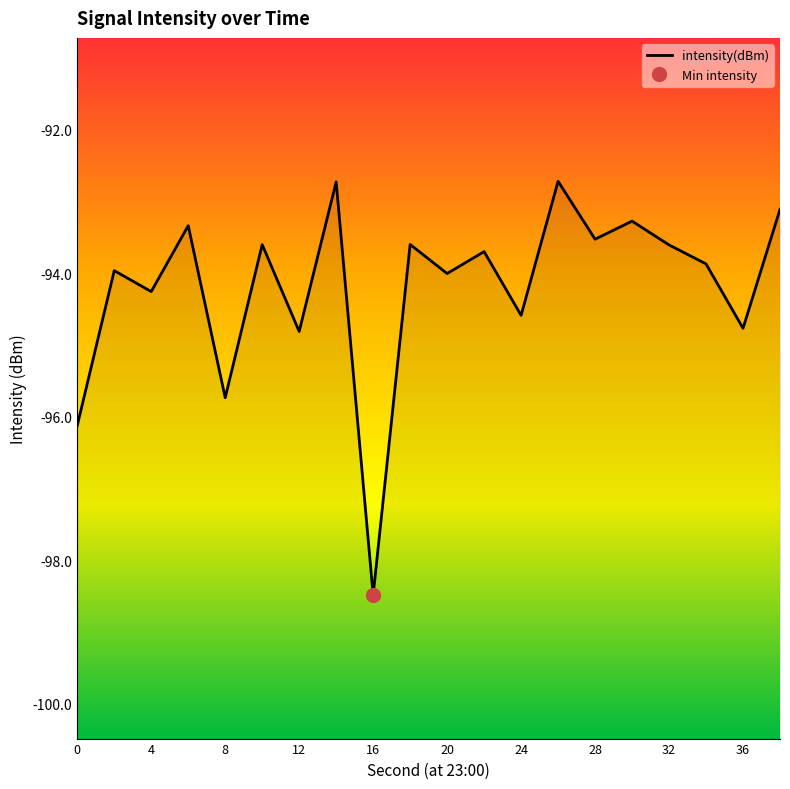

Reading left to right, what are all the values shown in this chart?

0=-96.1	2=-94.0	4=-94.3	6=-93.3	8=-95.7	10=-93.6	12=-94.8	14=-92.7	16=-98.5	18=-93.6	20=-94.0	22=-93.7	24=-94.6	26=-92.7	28=-93.5	30=-93.3	32=-93.6	34=-93.9	36=-94.8	38=-93.1